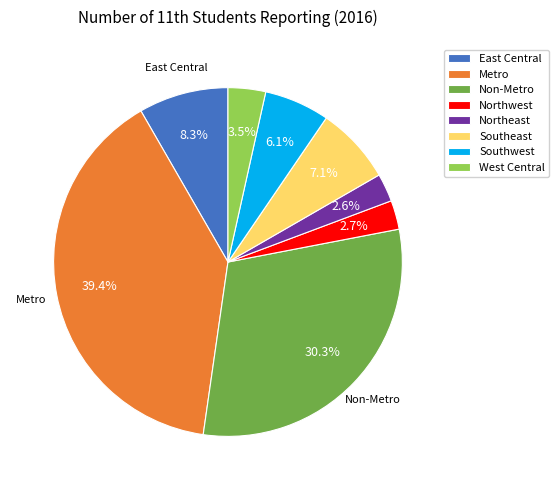

Is it true that Southwest is 20% of the pie?

False